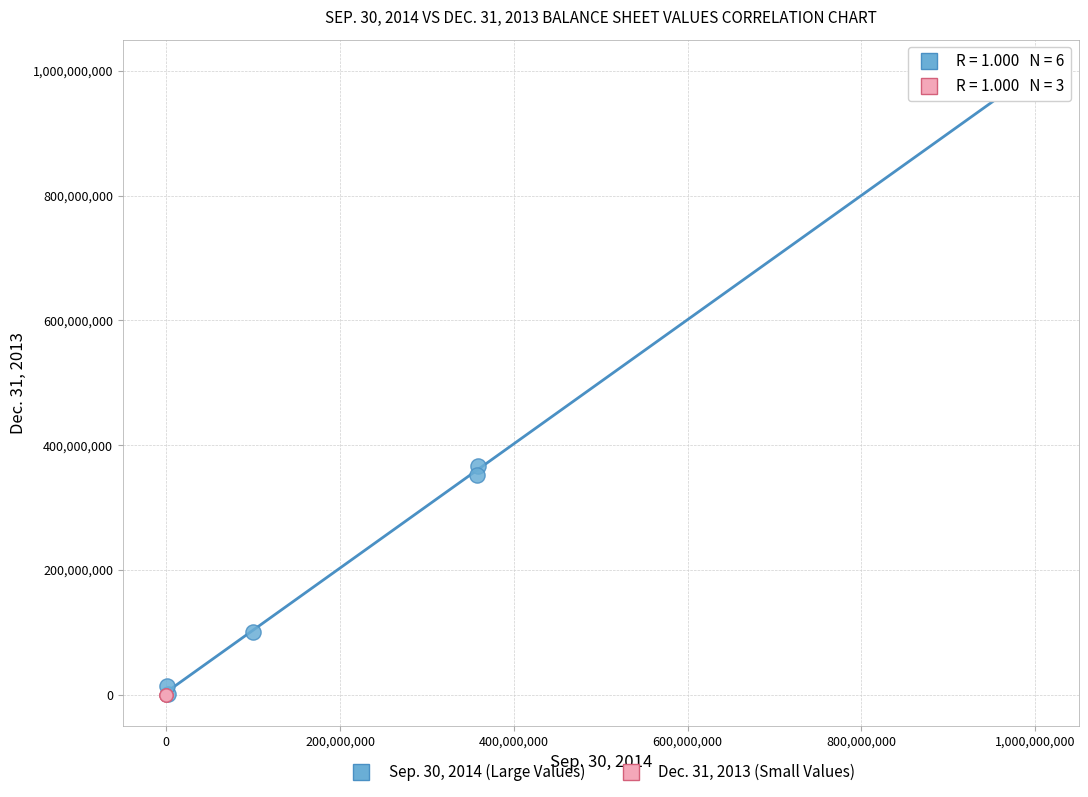

Which series has the largest Y range (max minus min)?

Sep. 30, 2014 (Large Values)